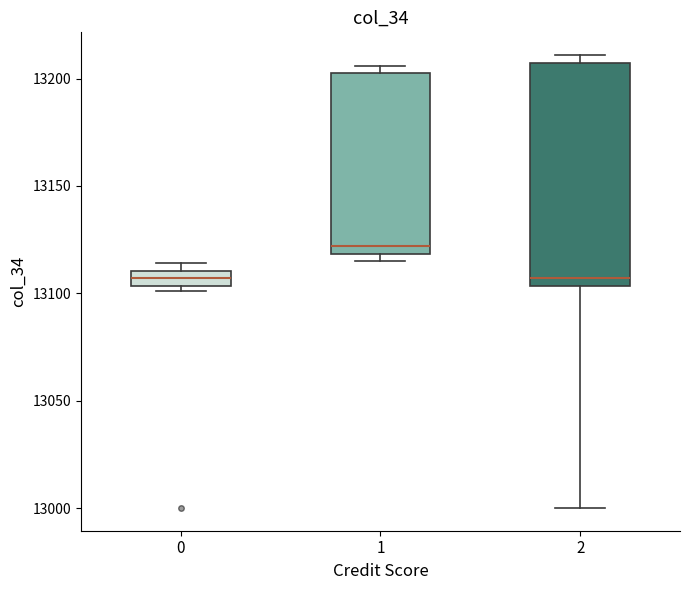

Comparing the boxes themselves (not the whiskers), which one is the tallest?

2